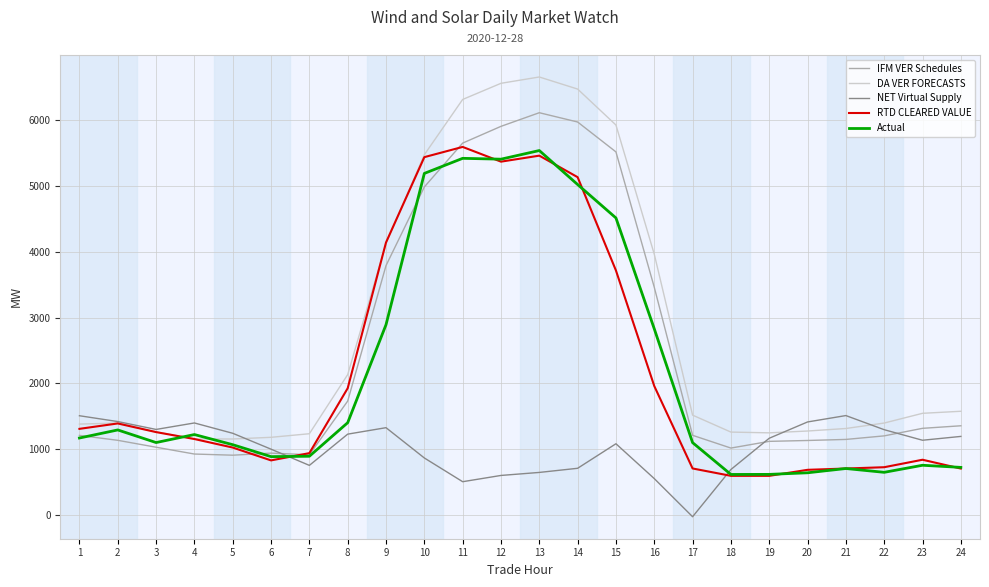

Count the number of data series in this chart.

5